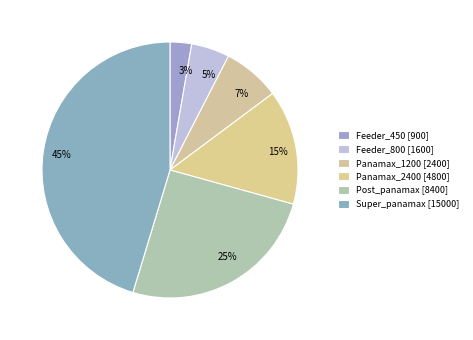

How many slices are in this pie chart?

6